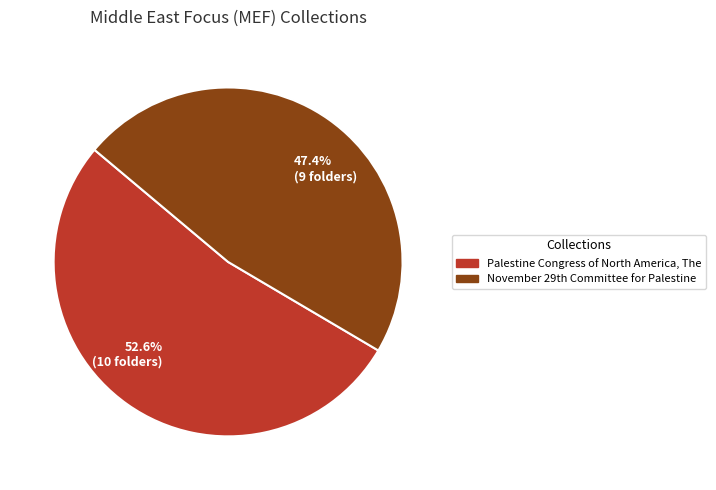

Which slice is the largest?

52.6% (10 folders)